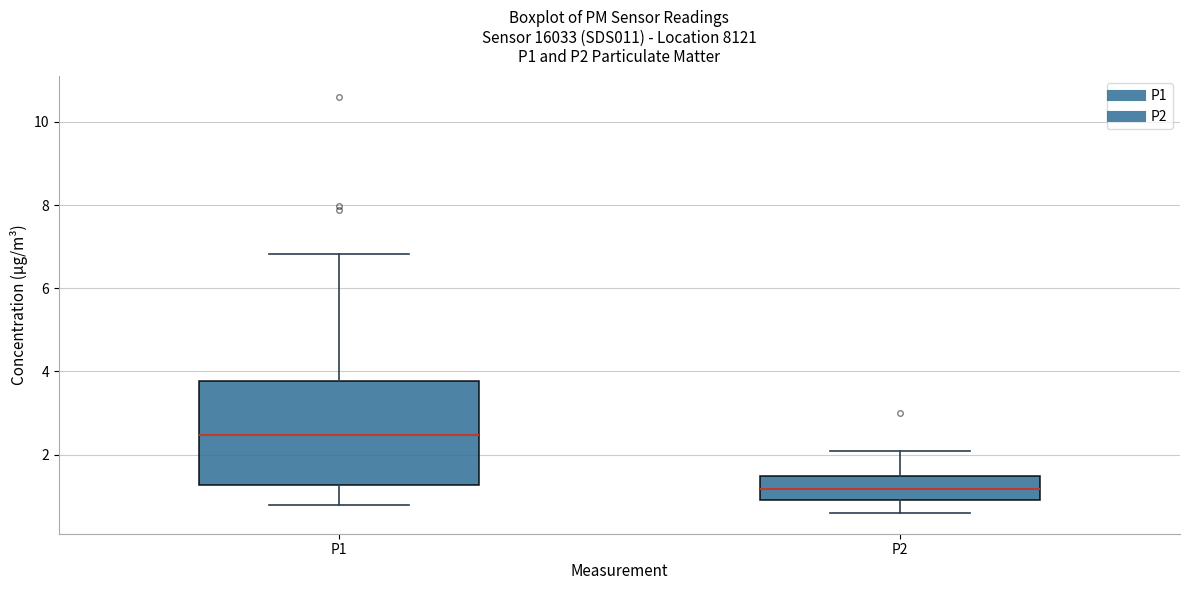

Where is the upper edge of the box for P2 on the y-axis? The values are not printed on the chart, so give them approximately, as read against the axis.

1.4